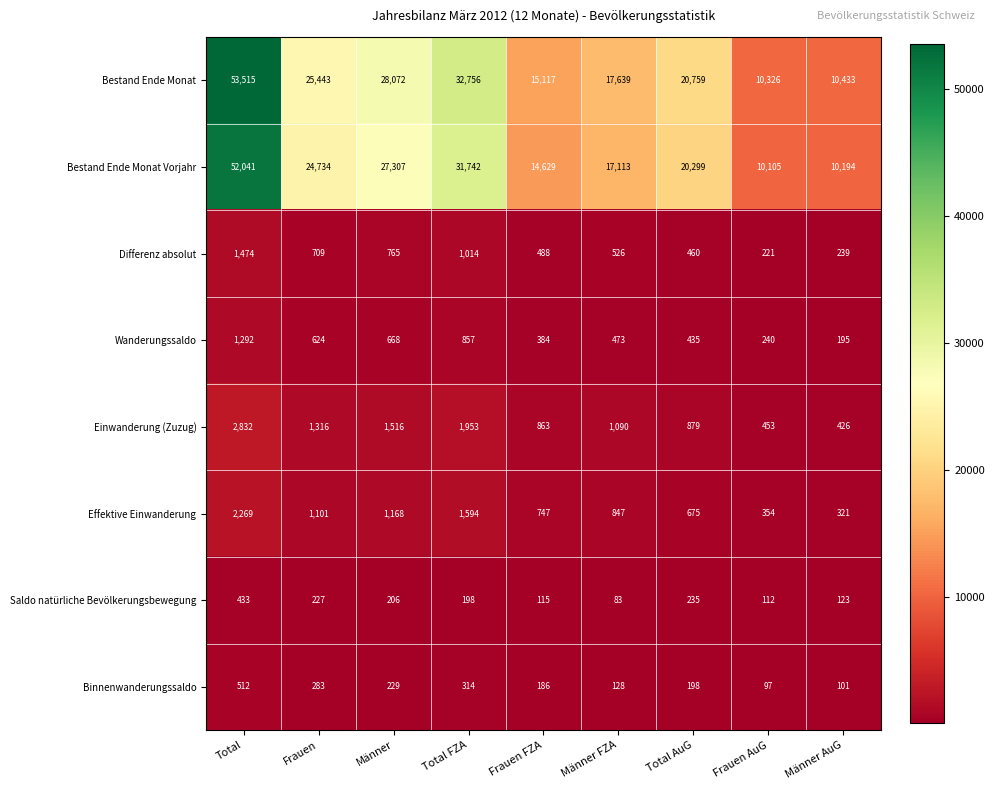

Which series has the largest range (max minus min)?

Bestand Ende Monat